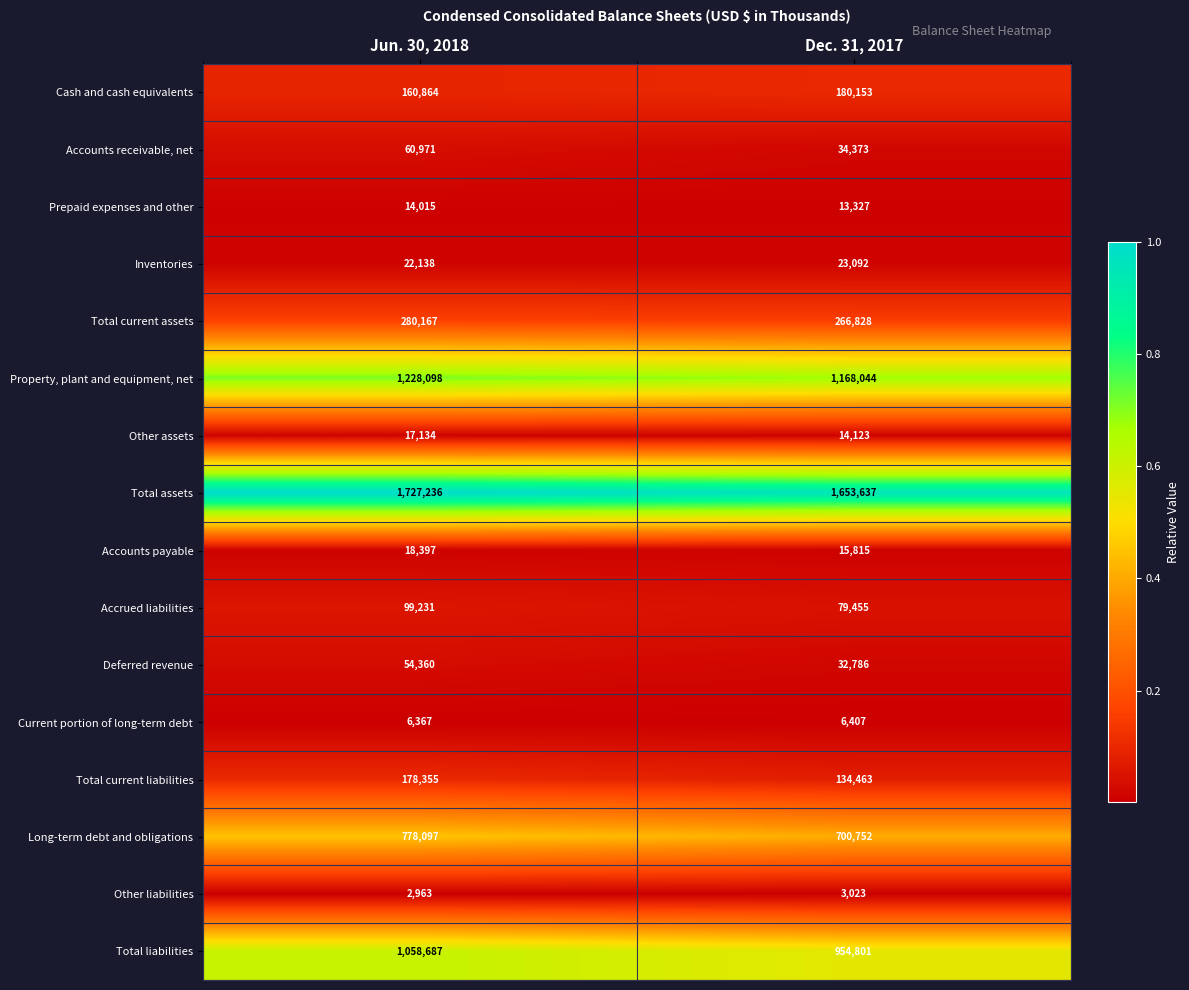

How many series are shown in this chart?

16